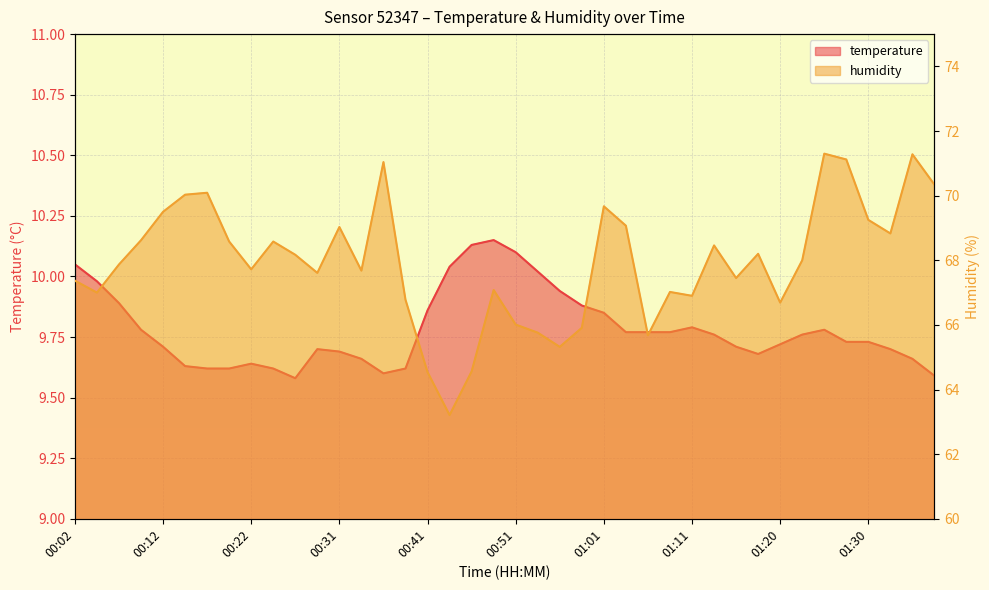

What is the value of the temperature point at the 7th from the left?

9.6